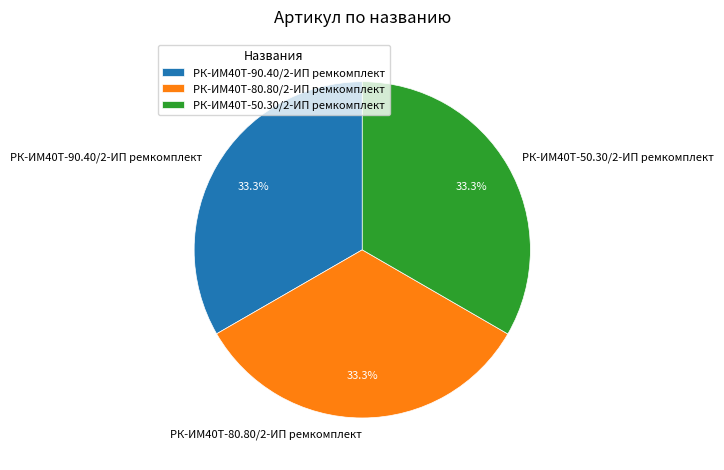

Count the number of slices in the pie.

3